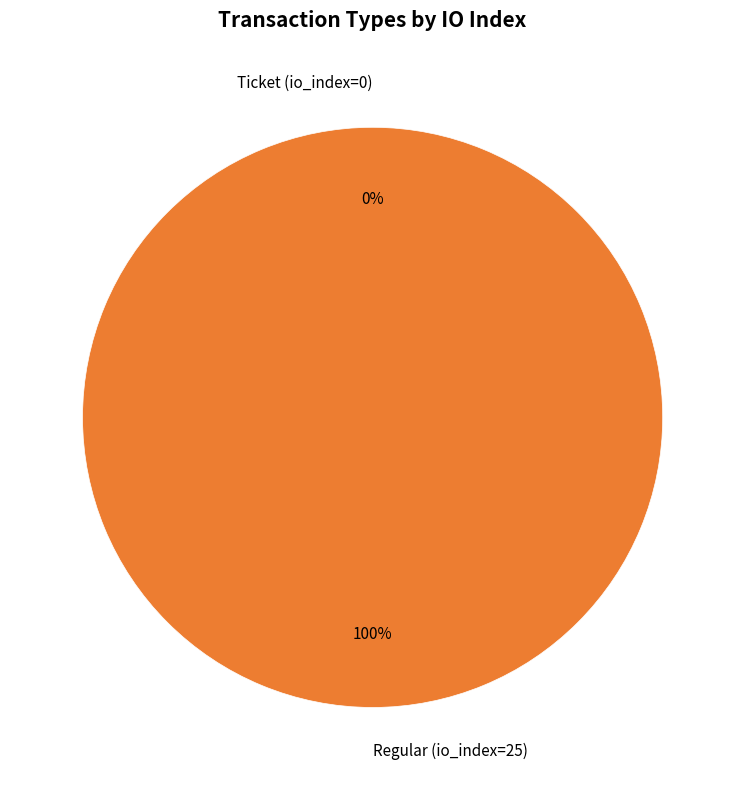

What is the total percentage of Ticket (io_index=0) and Regular (io_index=25)?

100.0%